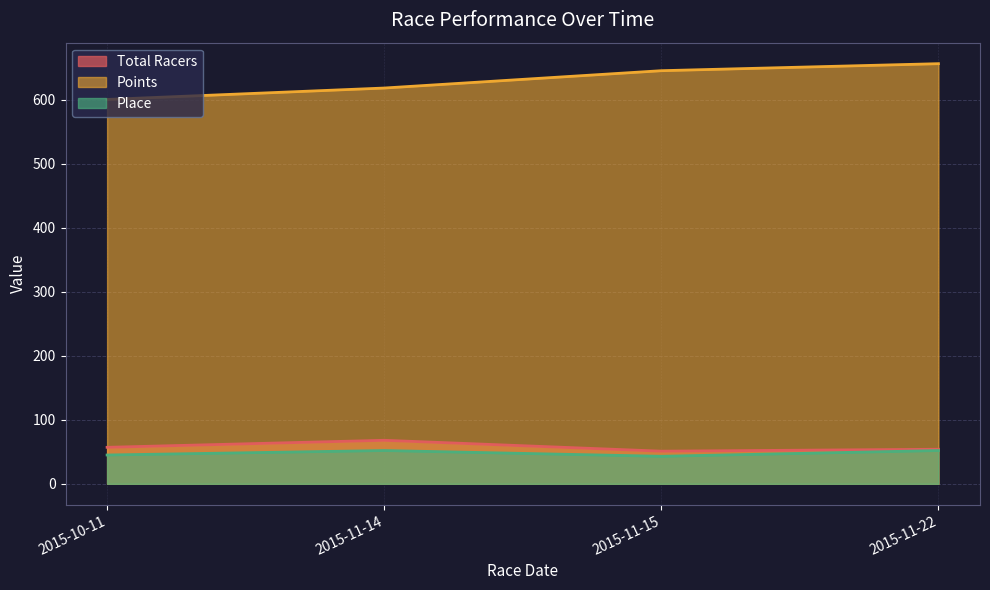

At which label is Points closest to 628?

2015-11-14